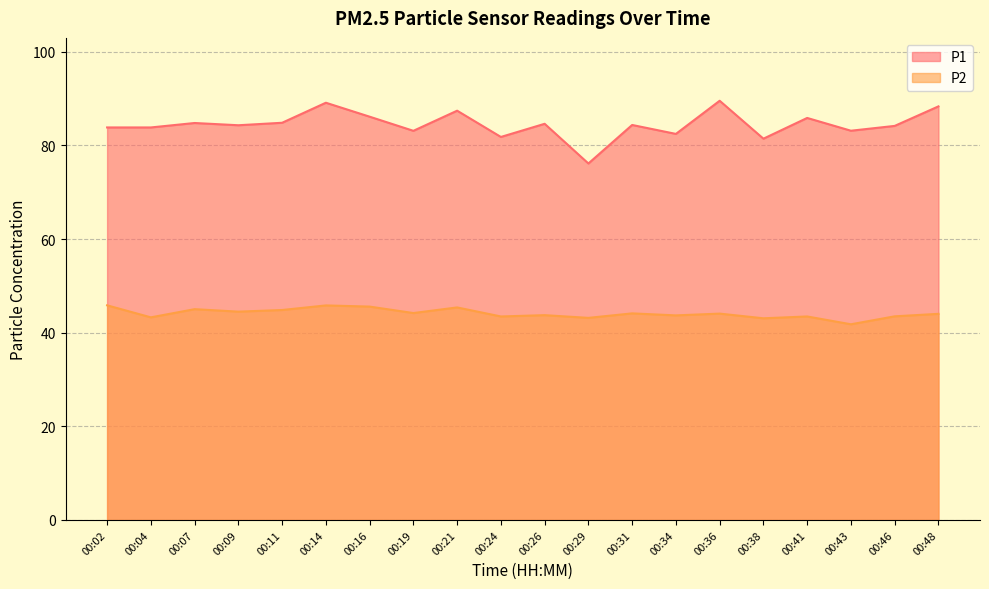

What is the highest value of the P1 series?

89.5